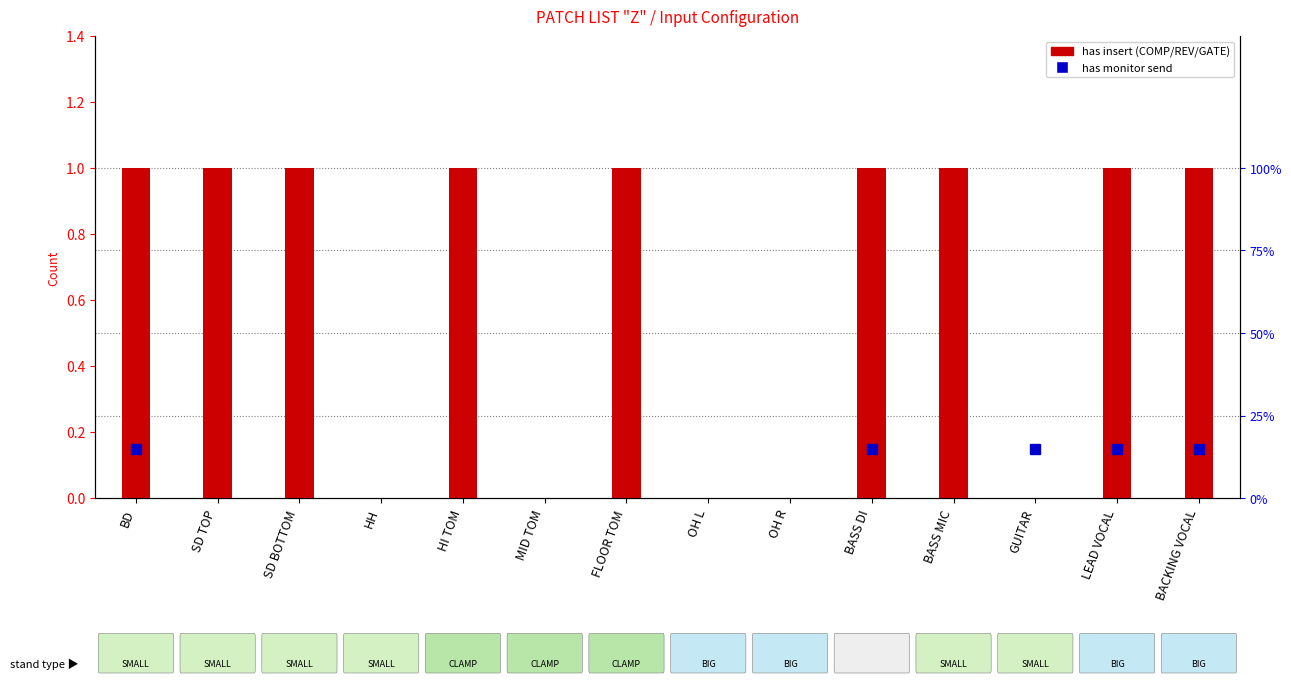

The value at SD TOP is 1. True or false?

True